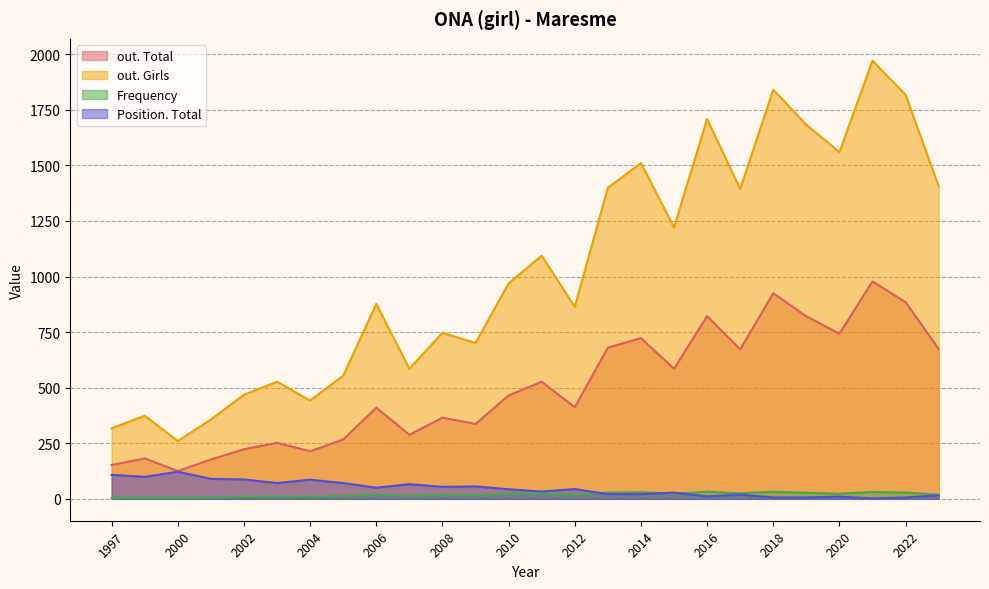

Which series has the largest total across all categories?

out. Girls